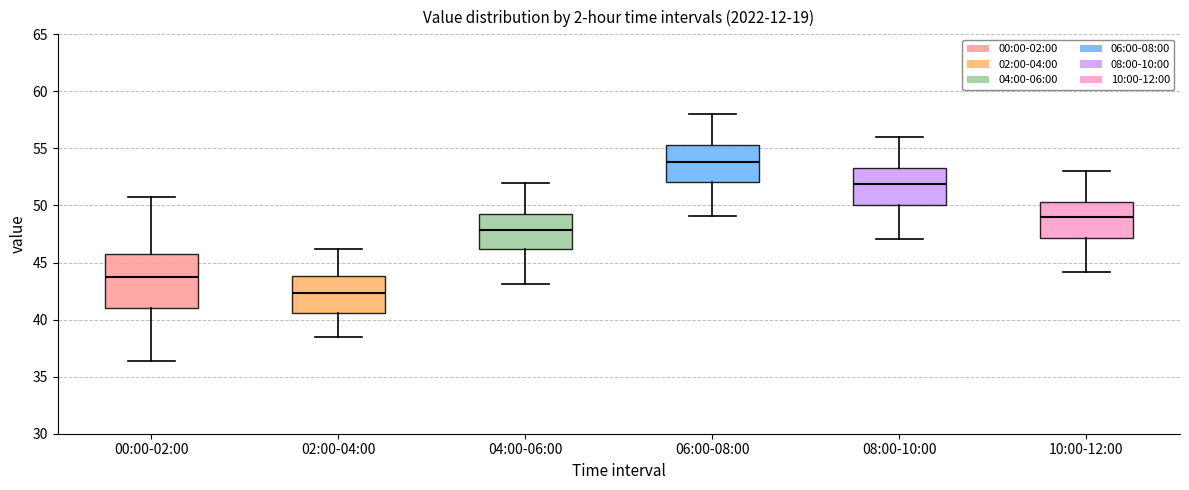

Reading left to right, transcribe this box plot: for each box, give where its median line is, the range the box spans, and where its two whiskers end, as read against the y-axis. The values are not printed on the chart, so give them approximately, as read against the axis.

00:00-02:00: median 43.5, box 41.0 to 46.0, whiskers 36.5 to 51.0
02:00-04:00: median 42.5, box 40.5 to 44.0, whiskers 38.5 to 46.0
04:00-06:00: median 48.0, box 46.0 to 49.5, whiskers 43.0 to 52.0
06:00-08:00: median 54.0, box 52.0 to 55.5, whiskers 49.0 to 58.0
08:00-10:00: median 52.0, box 50.0 to 53.5, whiskers 47.0 to 56.0
10:00-12:00: median 49.0, box 47.0 to 50.5, whiskers 44.0 to 53.0